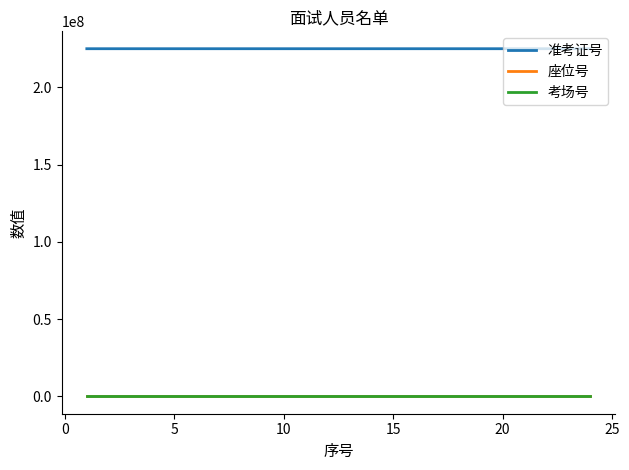

What is the maximum value for 准考证号?

225010309